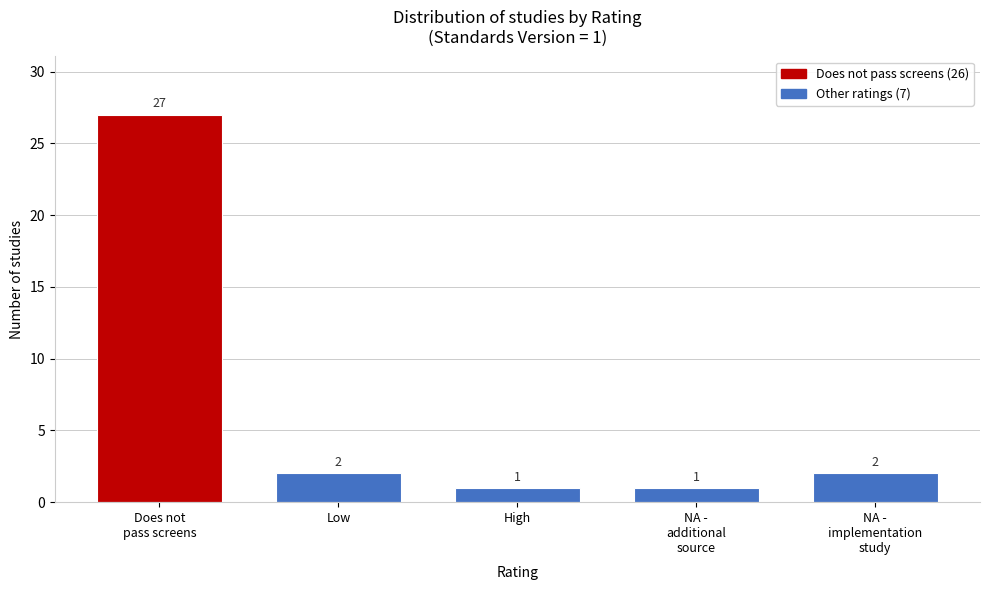

Reading right to left, transcribe all the data shown in this chart.

2	1	1	2	27